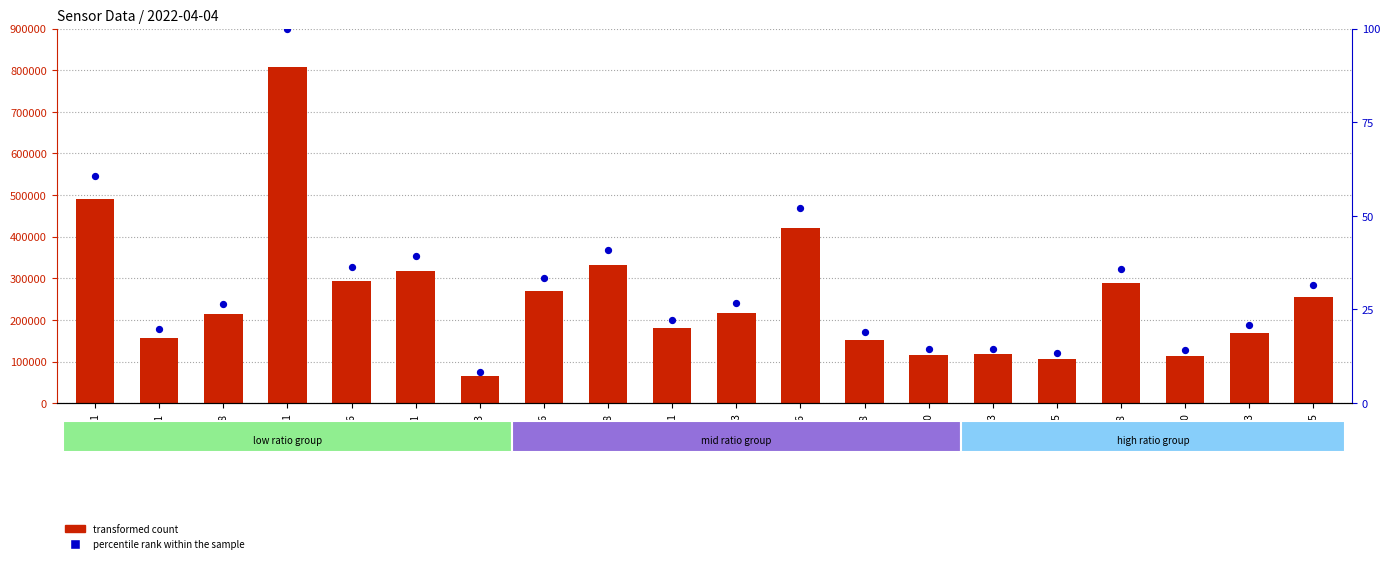

Which series has the widest spread of Y values?

transformed count